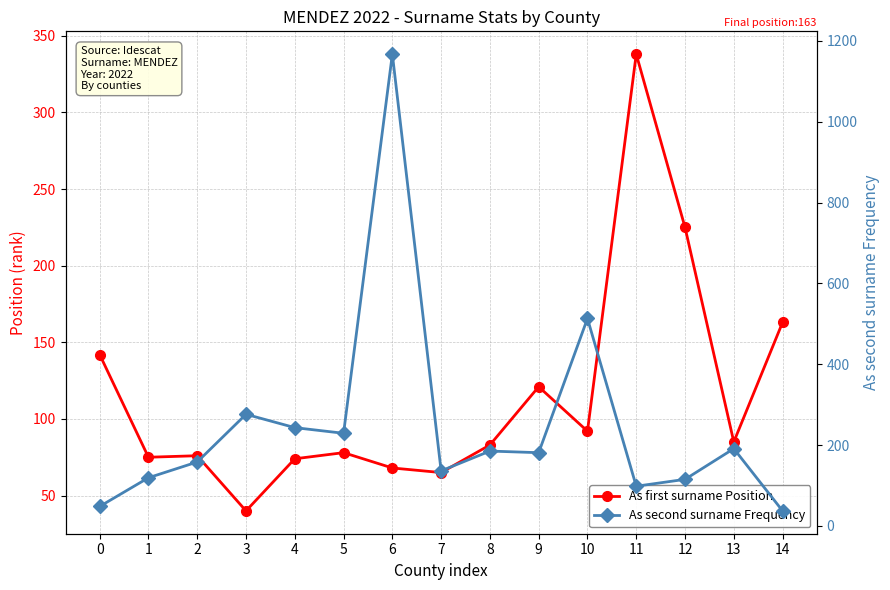

Between which two adjacent categories do As second surname Frequency and As first surname Position first intersect?

0 and 1